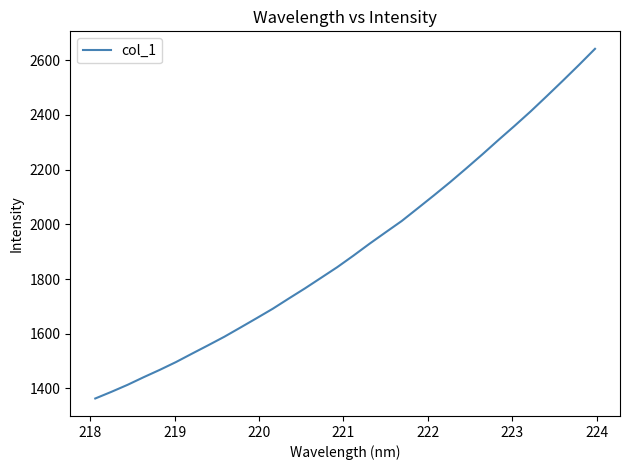

What is the difference between the maximum and minimum values?

1277.9